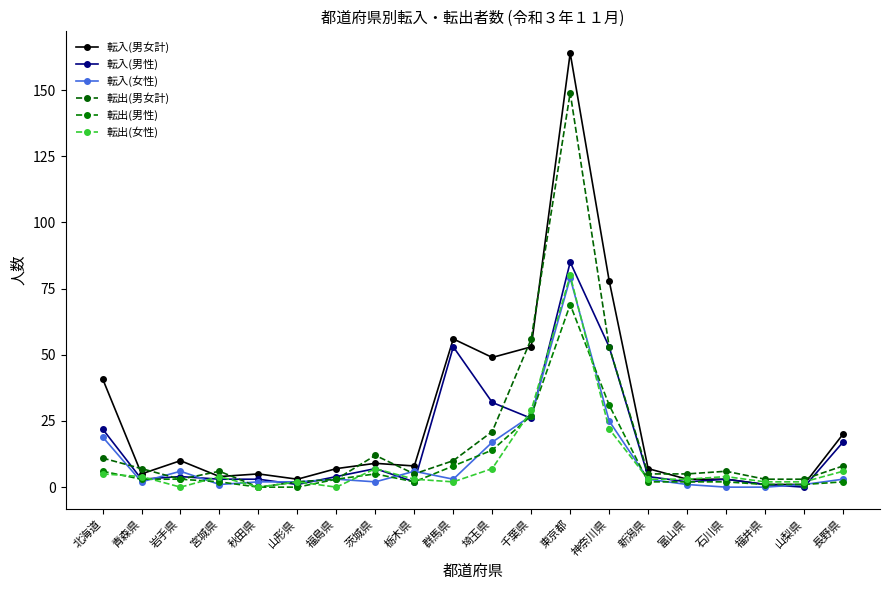

Where do 転入(男性) and 転出(女性) first cross each other?

北海道 and 青森県